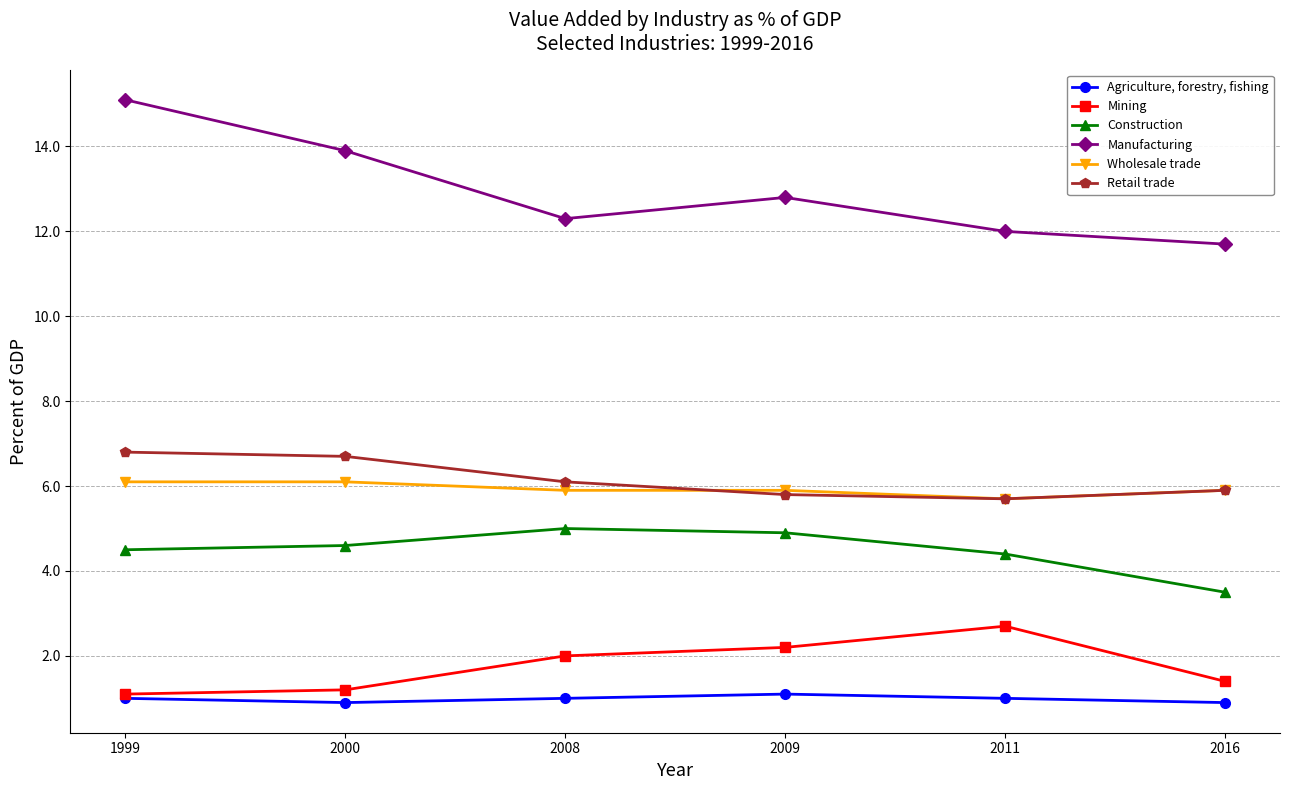

What is the value of the Mining point at the 5th from the left?

2.7